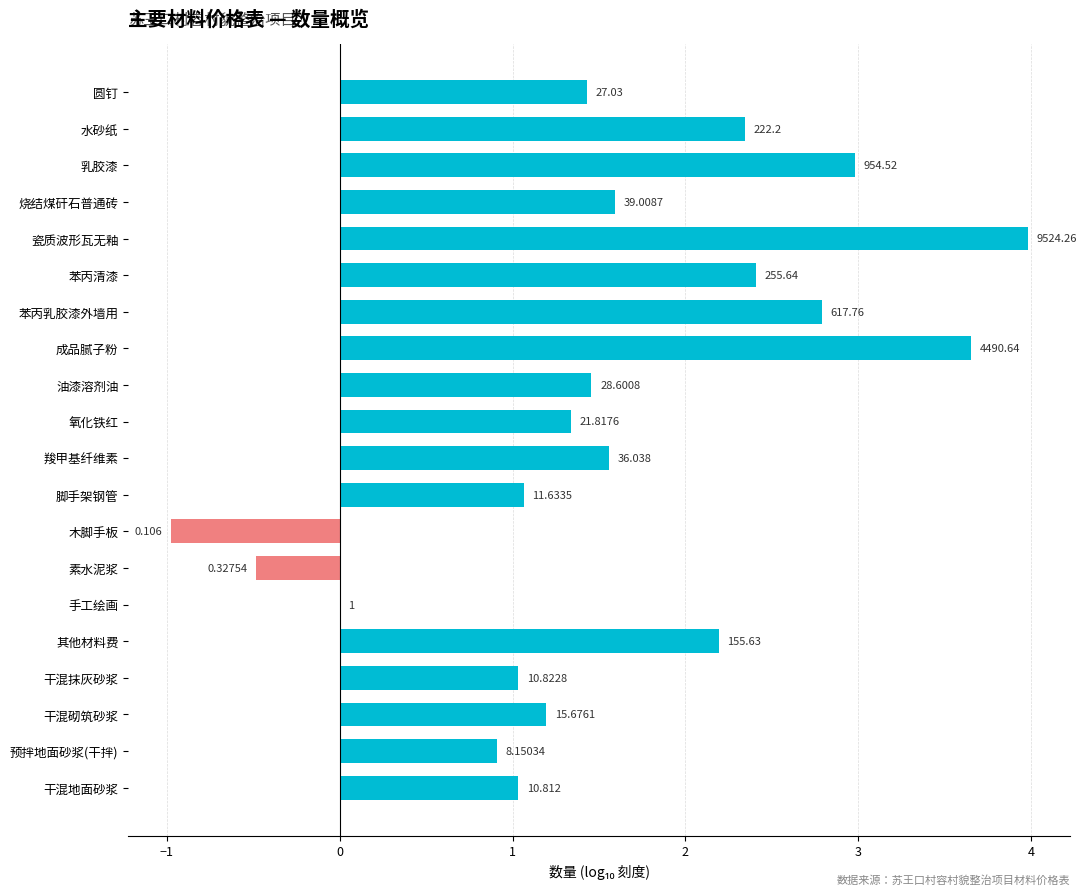

How many data points does each series have?

20